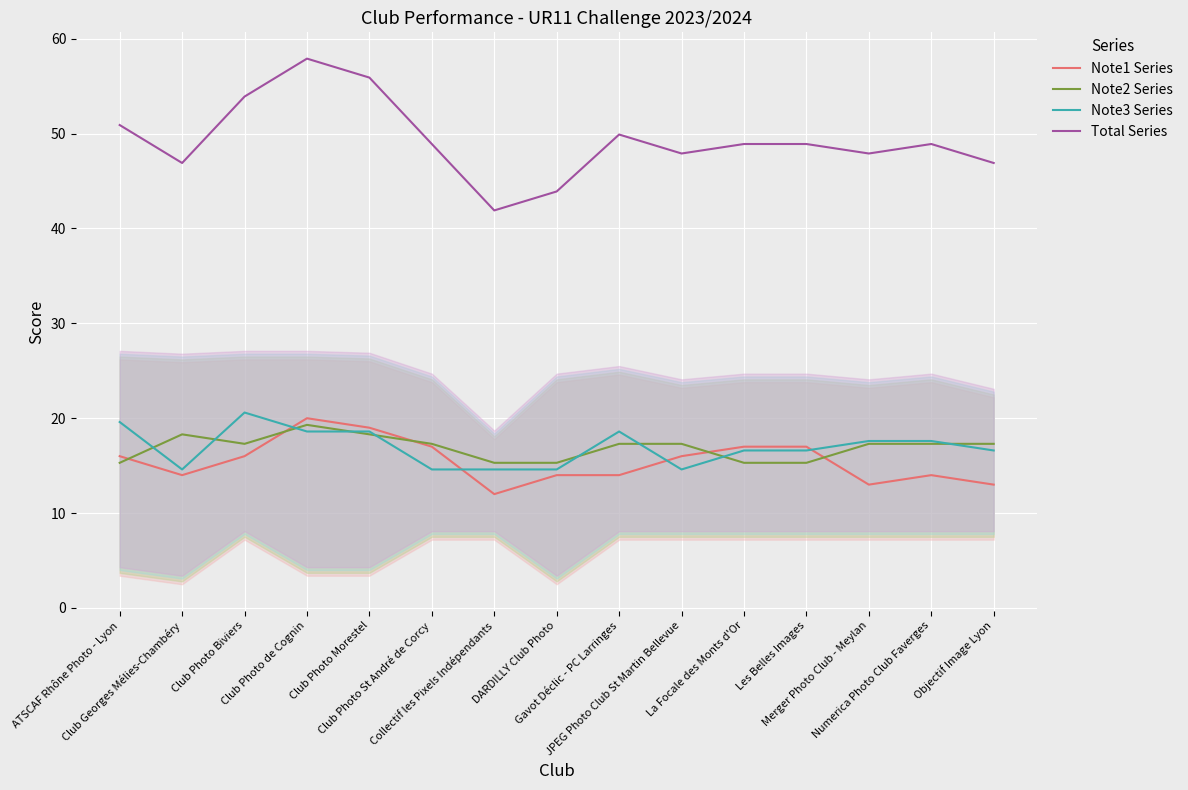

Reading left to right, list all the values displayed in this chart.

Note1 Series: 16.0	14.0	16.0	20.0	19.0	17.0	12.0	14.0	14.0	16.0	17.0	17.0	13.0	14.0	13.0
Note2 Series: 15.3	18.3	17.3	19.3	18.3	17.3	15.3	15.3	17.3	17.3	15.3	15.3	17.3	17.3	17.3
Note3 Series: 19.6	14.6	20.6	18.6	18.6	14.6	14.6	14.6	18.6	14.6	16.6	16.6	17.6	17.6	16.6
Total Series: 50.9	46.9	53.9	57.9	55.9	48.9	41.9	43.9	49.9	47.9	48.9	48.9	47.9	48.9	46.9